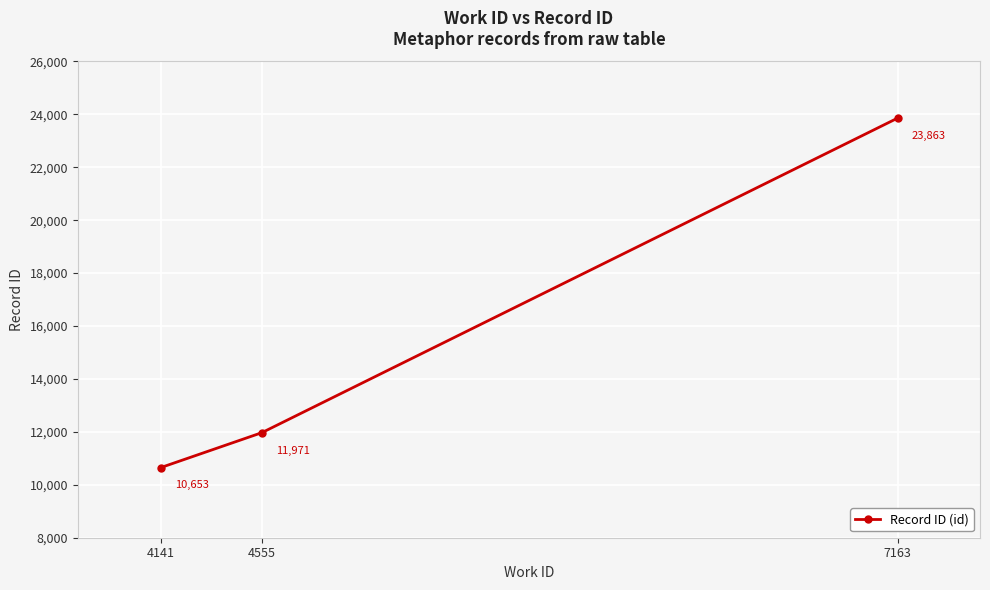

What is the smallest value displayed?

10653